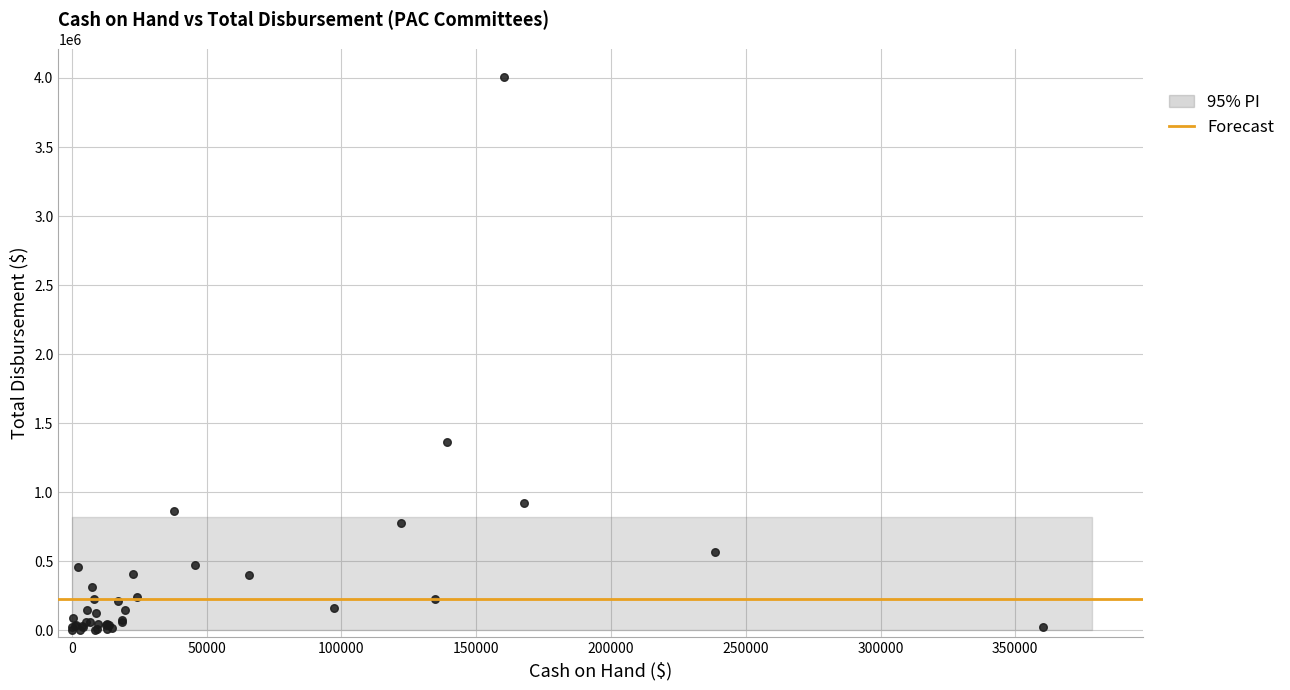

What Y value in the scatter plot is closest to 2003598?

1361659.6